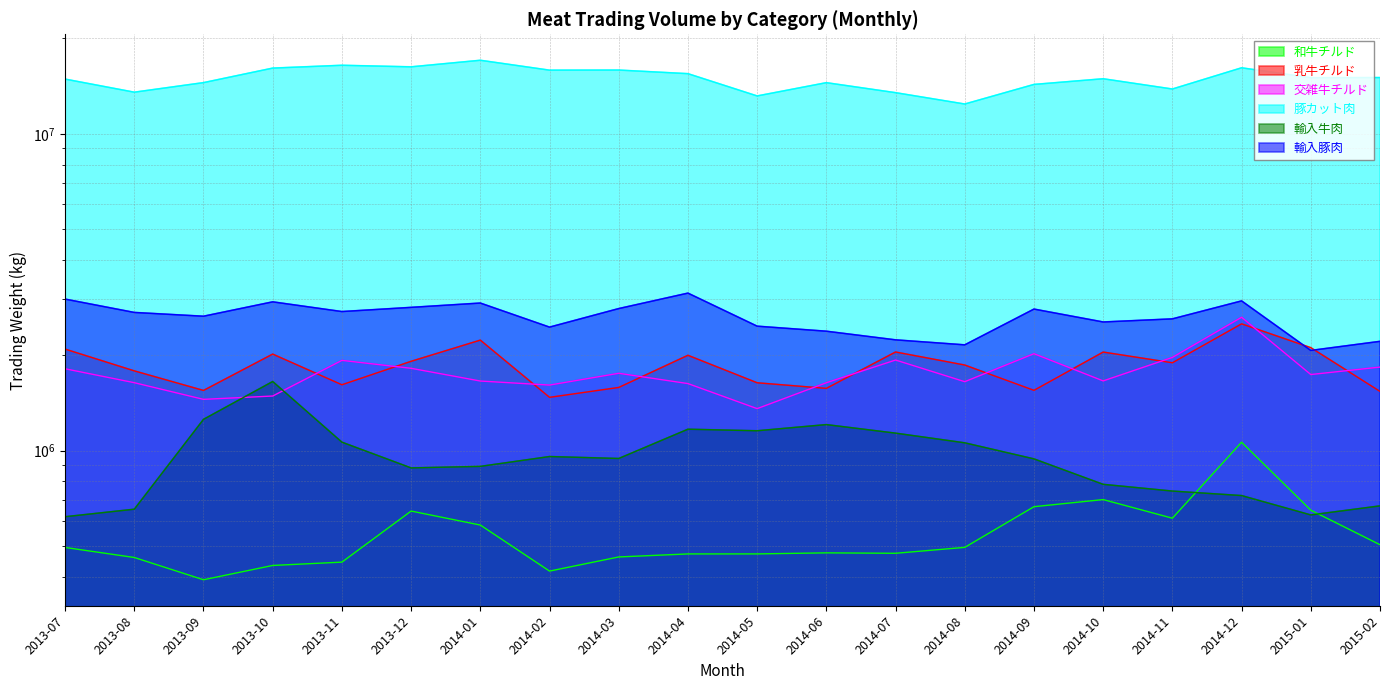

What is the value of the 乳牛チルド point at the 10th from the left?

1999425.4